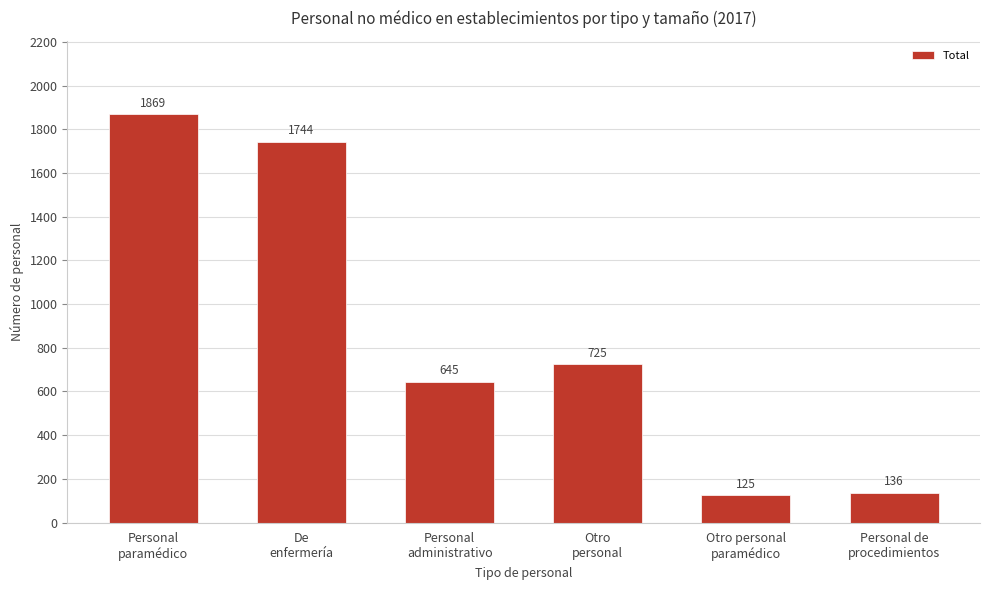

What is the difference between the values at Personal
paramédico and Otro personal
paramédico?

1744